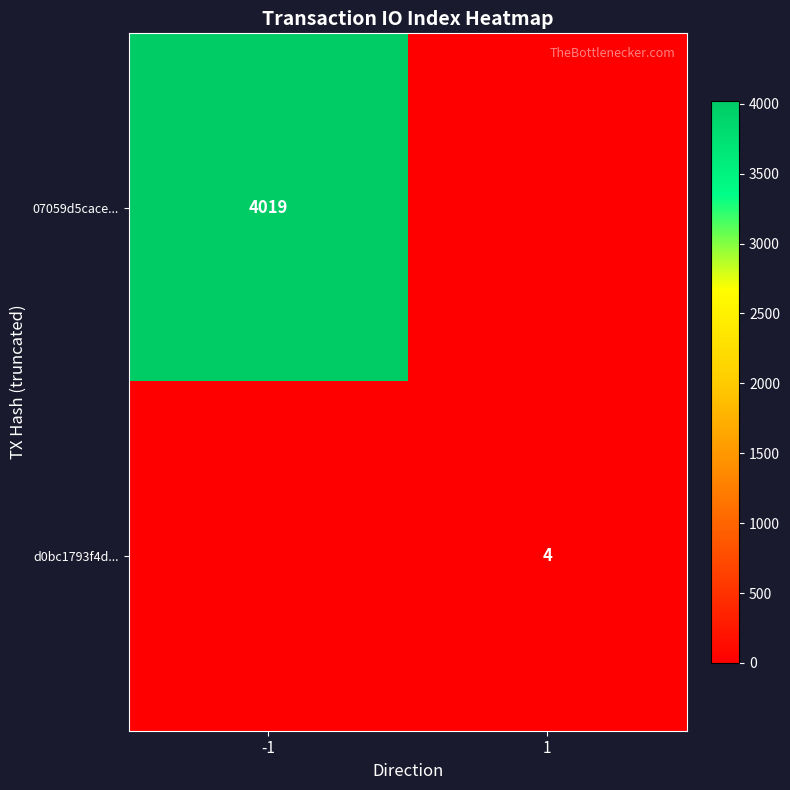

The value of 07059d5cace... at -1 is 1951. True or false?

False